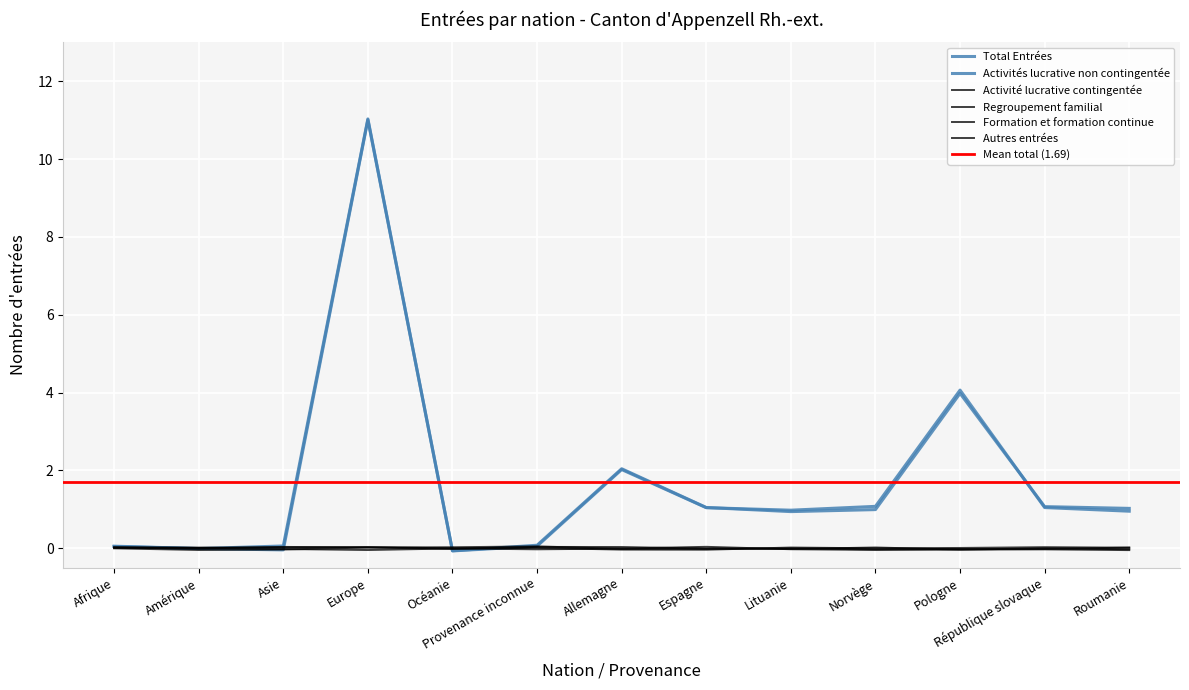

What is the label of the 4th point from the left?

Europe